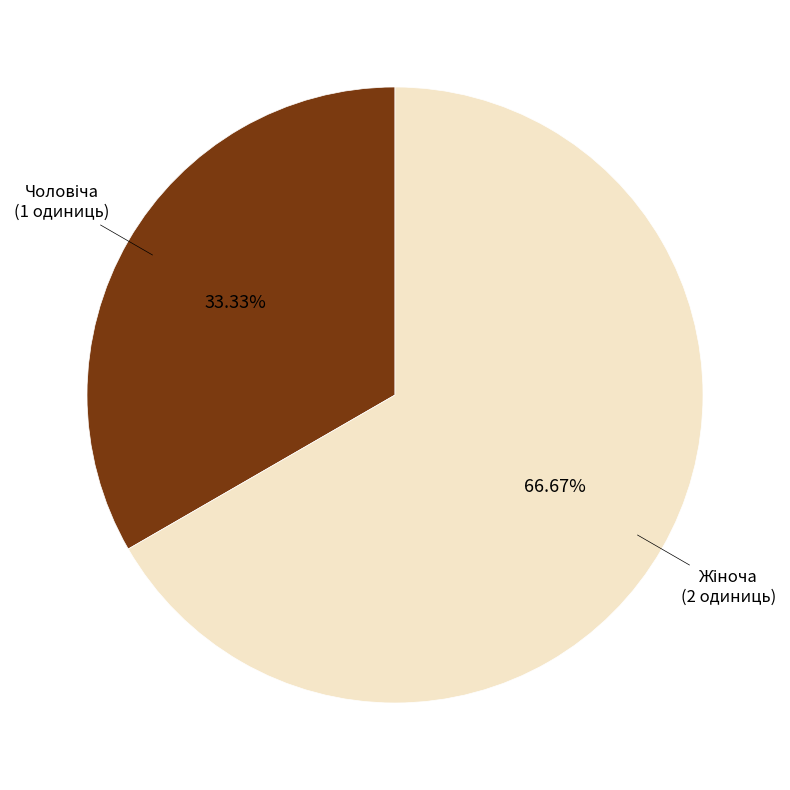

Is there any slice that represents more than half of the pie?

Yes